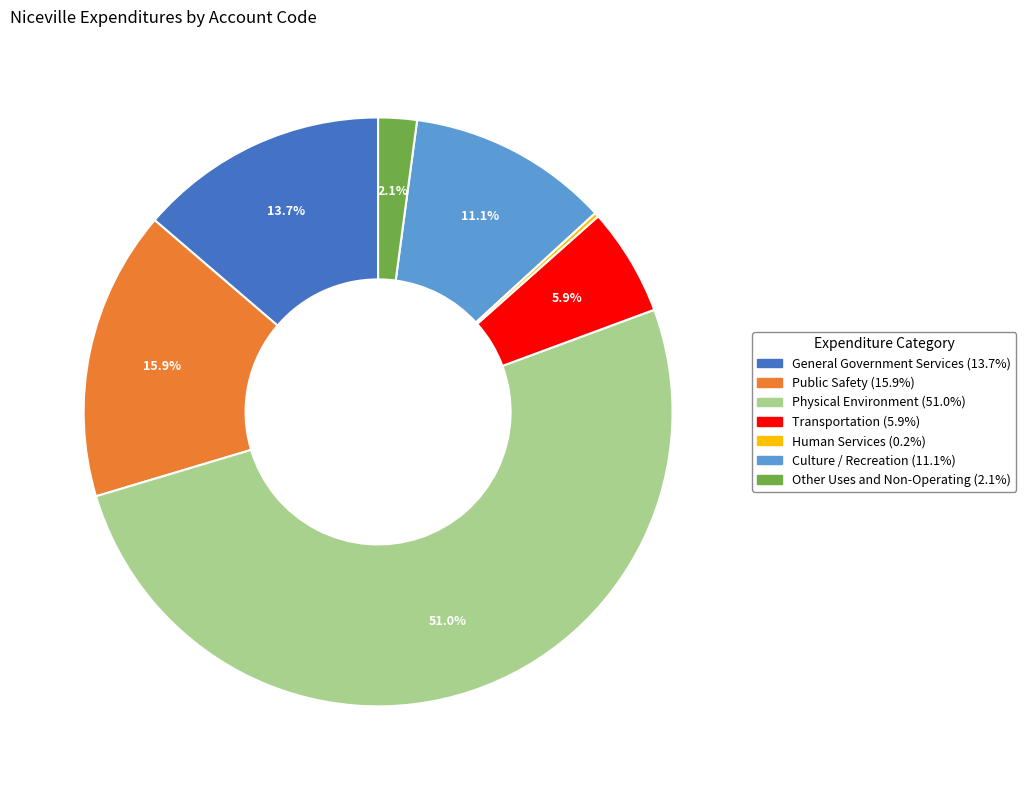

To the nearest percent, what is the difference between the largest and smallest slice percentages?

51%